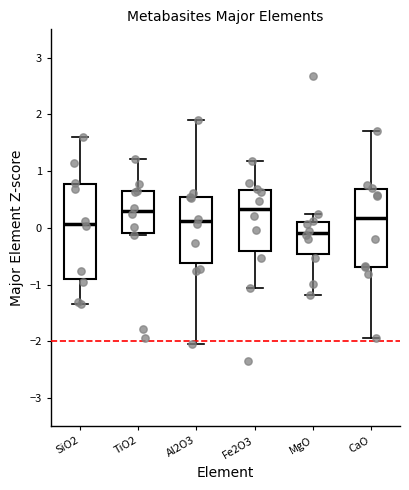

Which box's median line is the lowest?

MgO